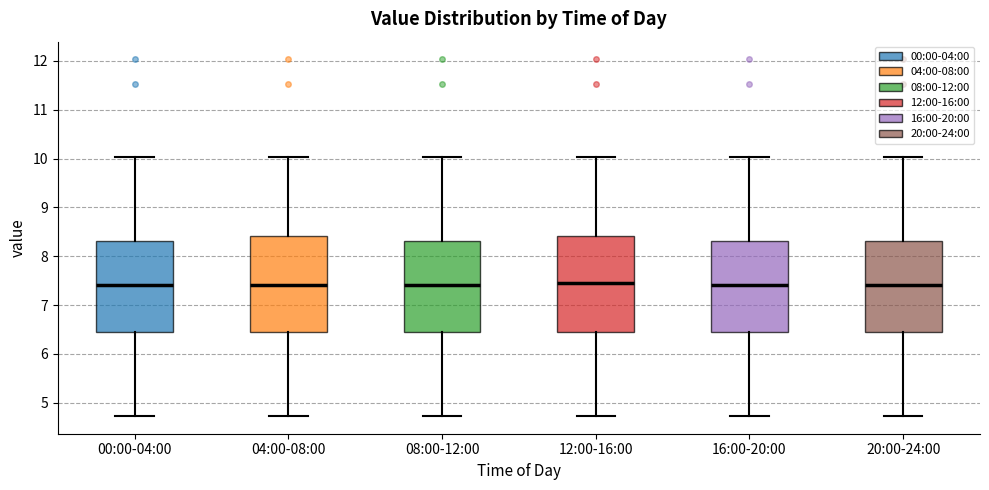

Where is the upper edge of the box for 16:00-20:00 on the y-axis? The values are not printed on the chart, so give them approximately, as read against the axis.

8.3